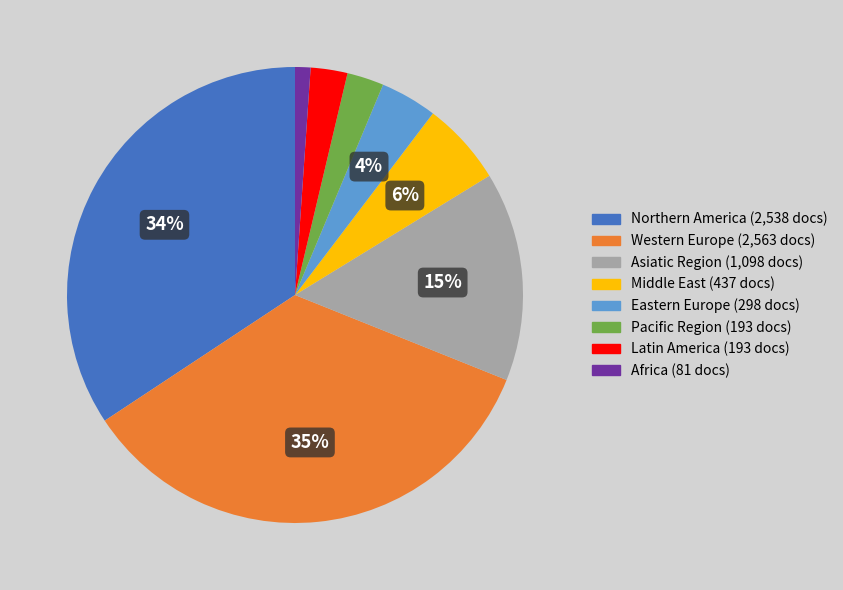

The Western Europe slice represents 35% of the pie. True or false?

True